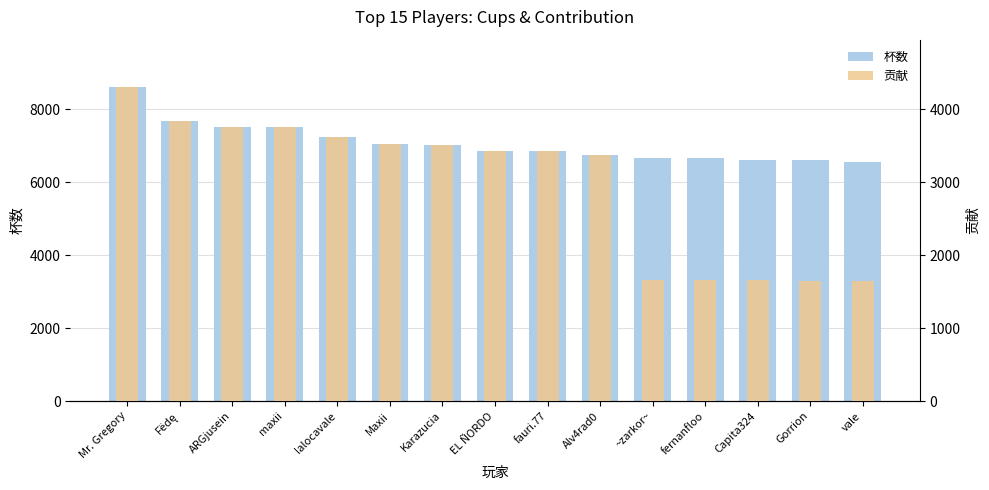

Rank the series at lalocavale from lowest to highest value.

贡献, 杯数